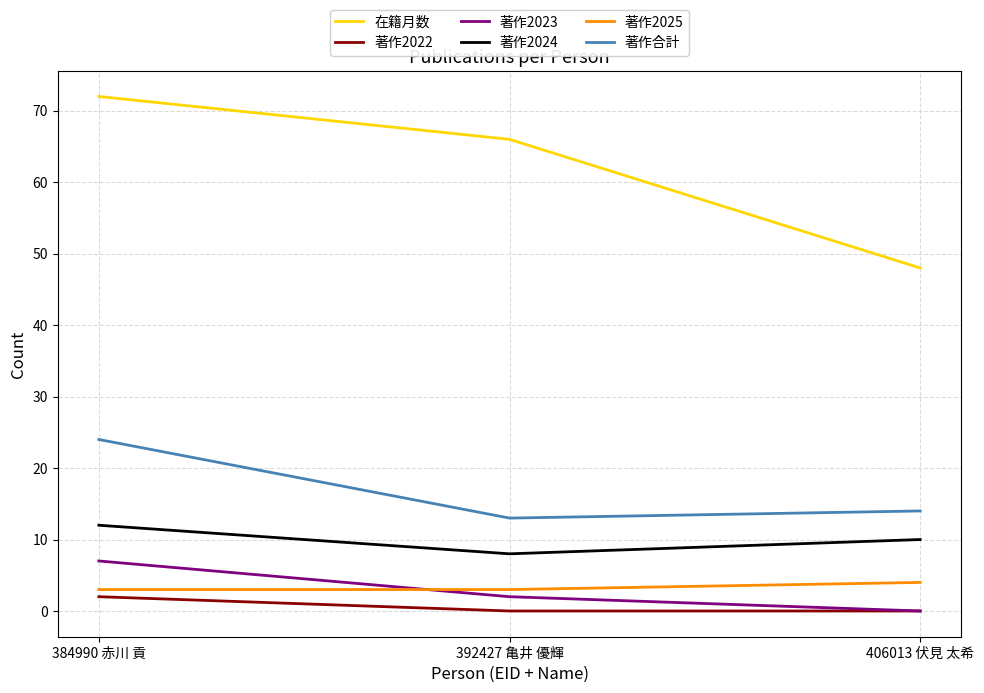

Between 384990 赤川 貢 and 392427 亀井 優輝, which series saw the biggest shift?

著作合計